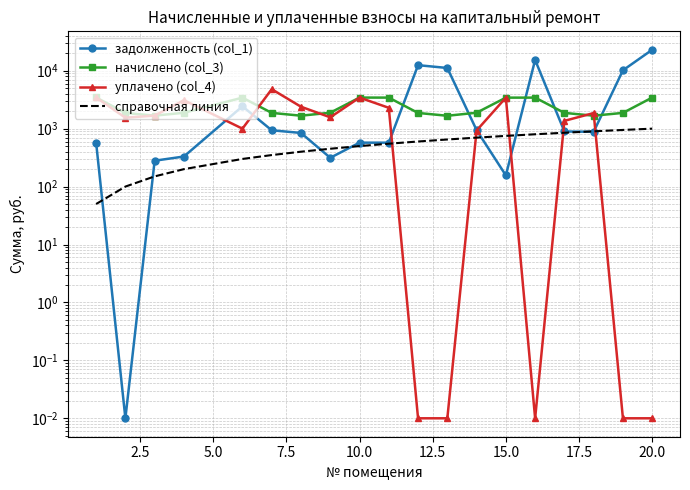

How many values in the уплачено (col_4) series are below 1570?

9